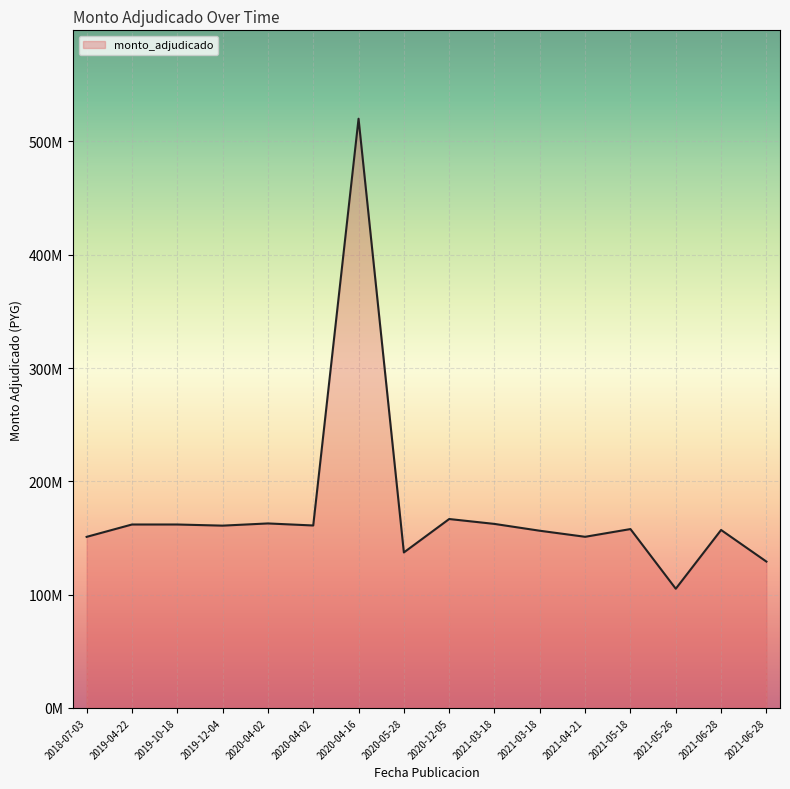

The value at 2018-07-03 is 232582349. True or false?

False